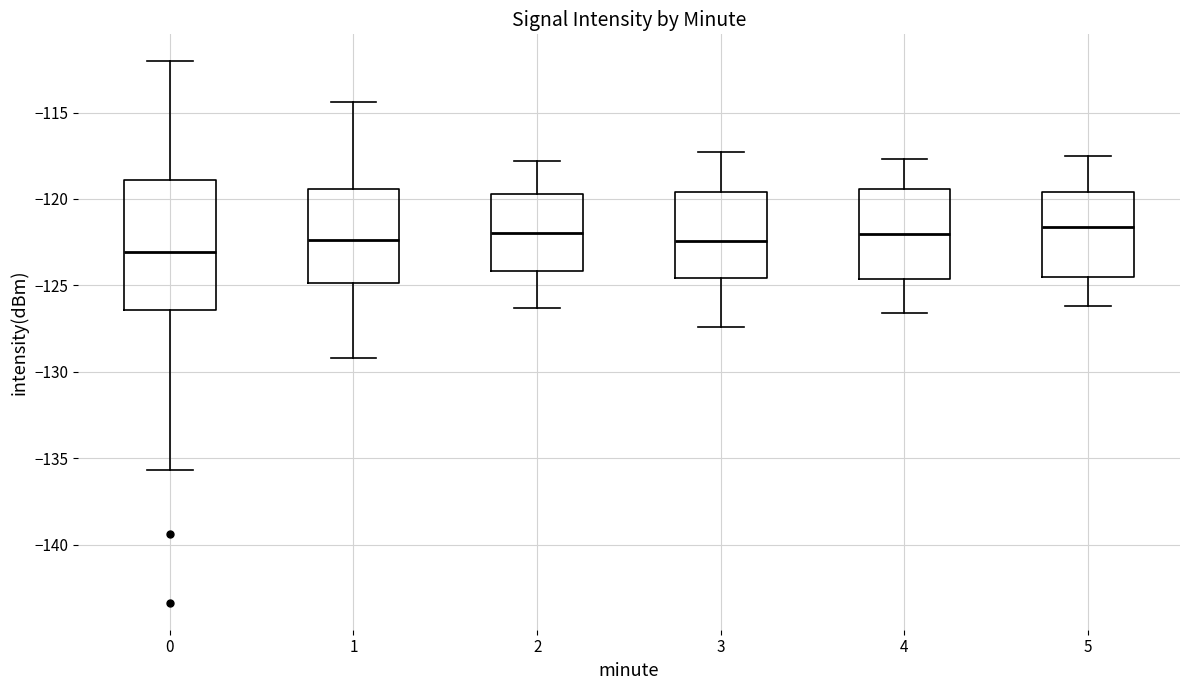

Reading left to right, transcribe this box plot: for each box, give where its median line is, the range the box spans, and where its two whiskers end, as read against the y-axis. The values are not printed on the chart, so give them approximately, as read against the axis.

0: median -123.0, box -126.5 to -119.0, whiskers -135.5 to -112.0
1: median -122.5, box -125.0 to -119.5, whiskers -129.0 to -114.5
2: median -122.0, box -124.0 to -119.5, whiskers -126.5 to -118.0
3: median -122.5, box -124.5 to -119.5, whiskers -127.5 to -117.5
4: median -122.0, box -124.5 to -119.5, whiskers -126.5 to -117.5
5: median -121.5, box -124.5 to -119.5, whiskers -126.0 to -117.5